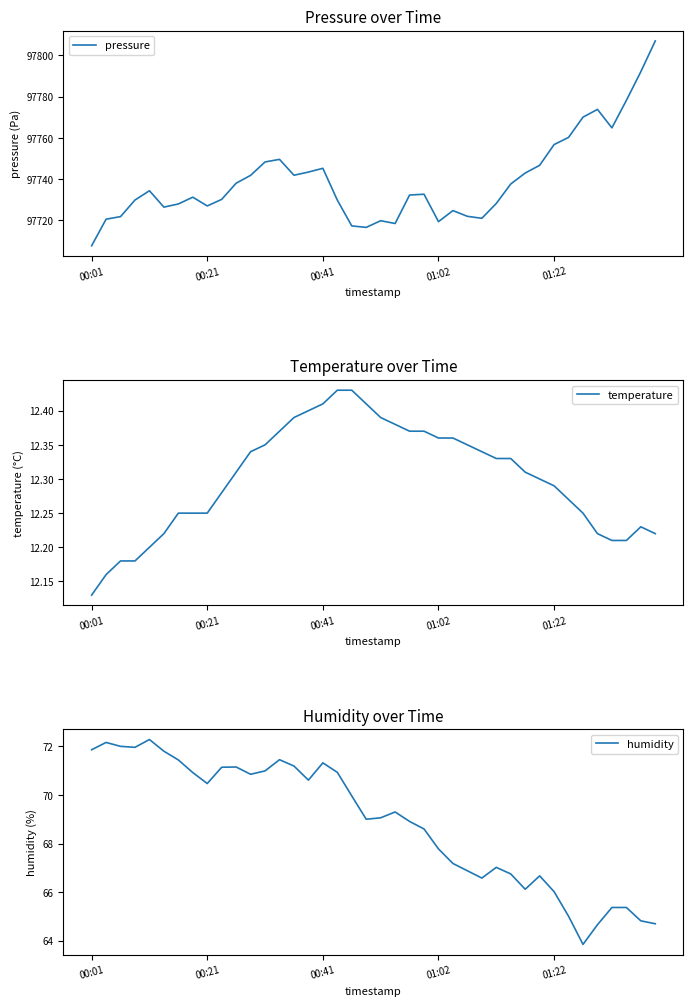

Rank the series by their maximum value, from lowest to highest.

temperature, humidity, pressure